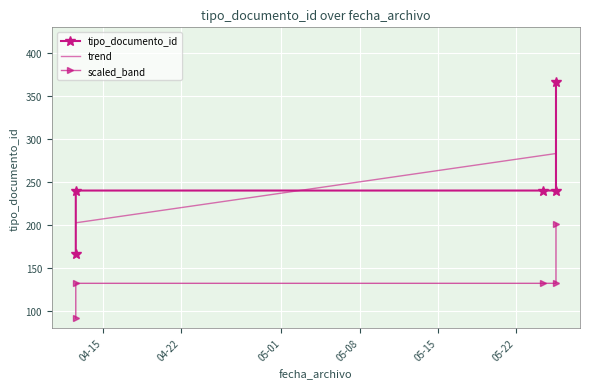

What is the sum of the values at 2018-05-24 10:45:58 and 2018-05-25 14:46:25?

480